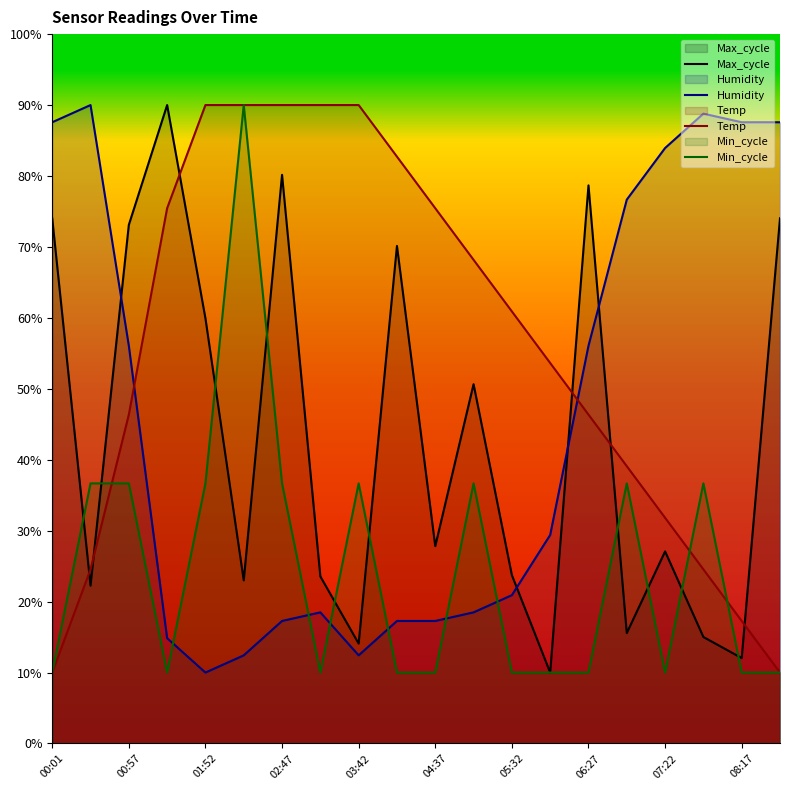

Which series changed the most between 05:32 and 07:22?

Humidity